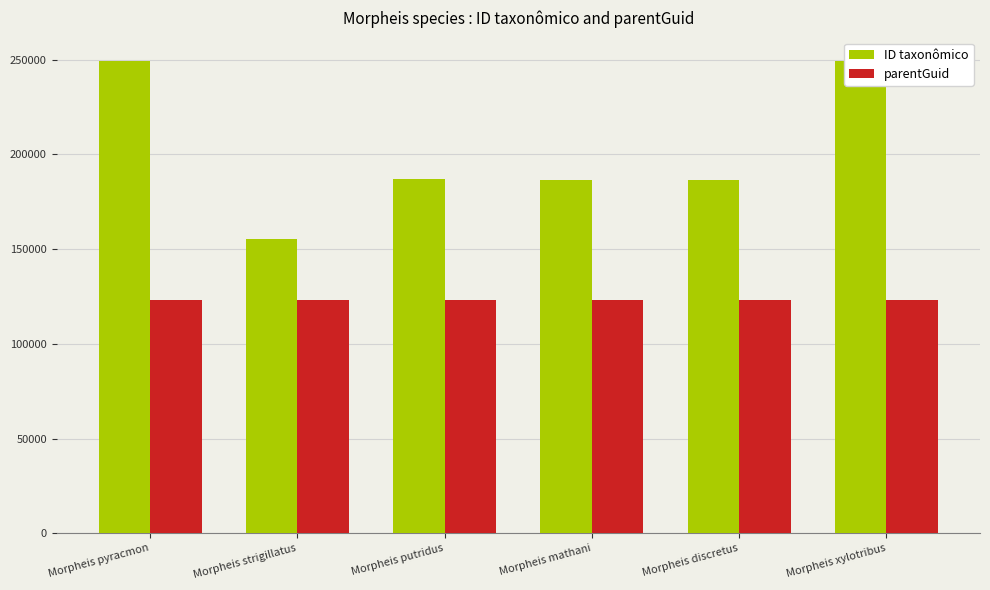

List the series in order of their peak value, highest first.

ID taxonômico, parentGuid